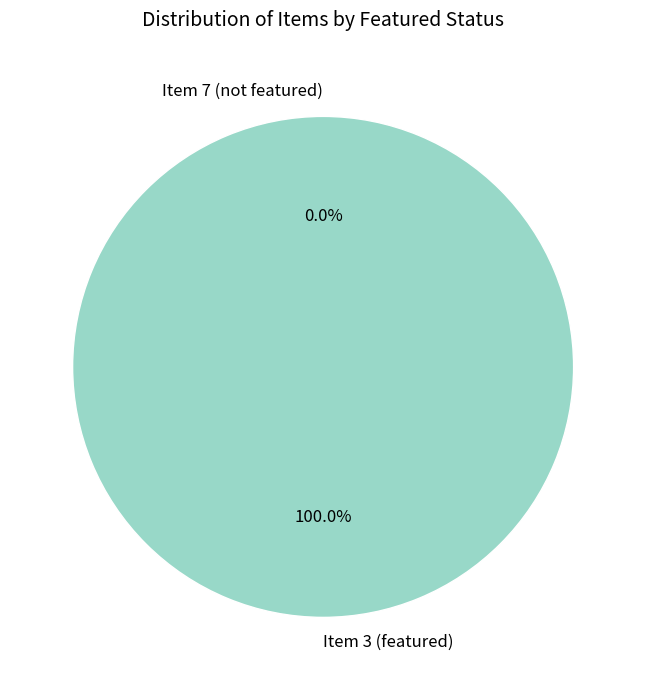

Combined, do Item 7 (not featured) and Item 3 (featured) account for over 50%?

Yes